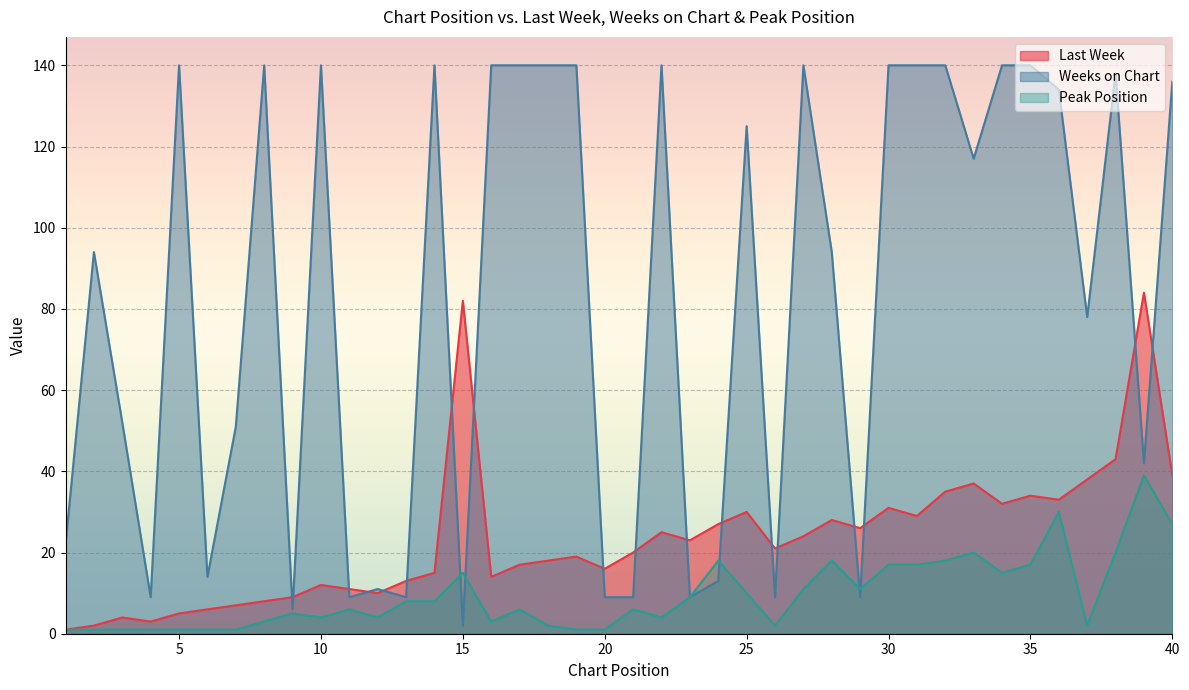

What are all the series names shown in the legend?

Last Week, Weeks on Chart, Peak Position